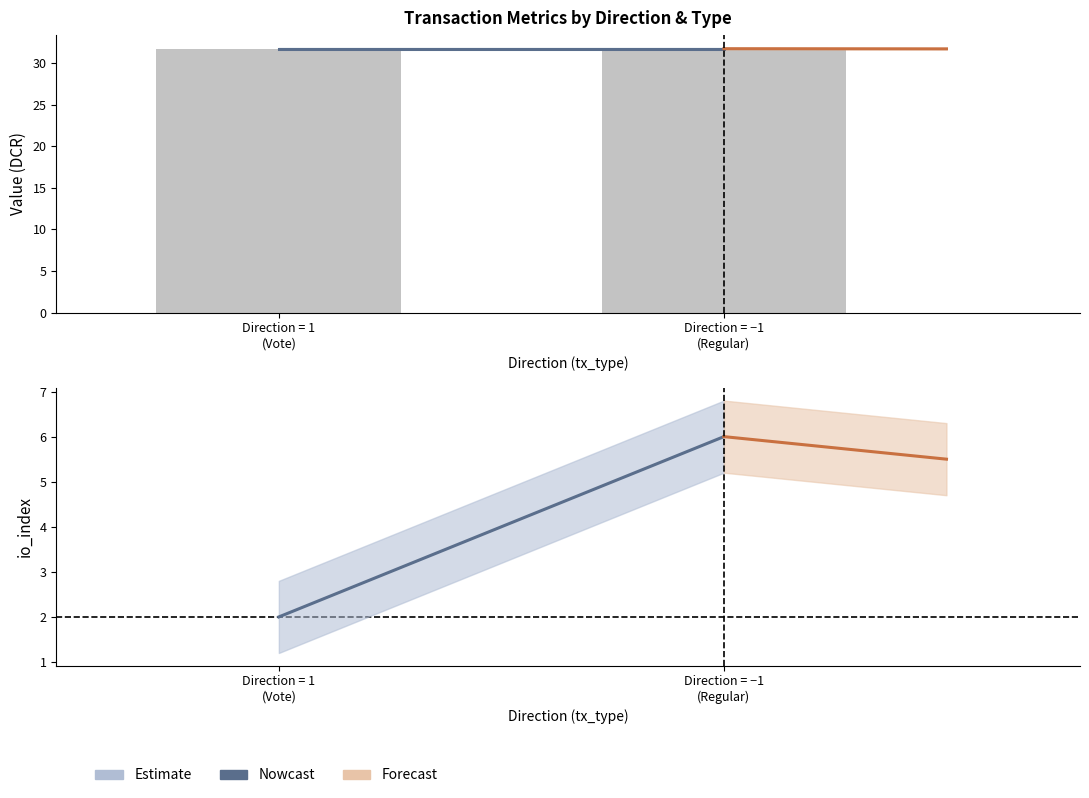

Is the value of Nowcast at Direction = −1
(Regular) greater than the value of Forecast at Direction = 1
(Vote)?

No